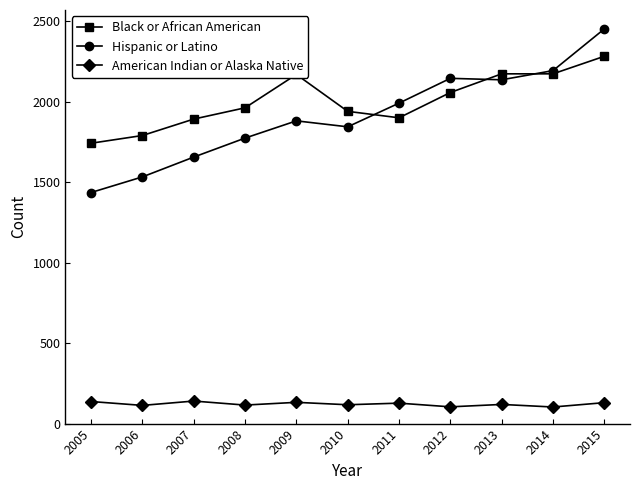

How many data points in Hispanic or Latino are less than 1880?

5